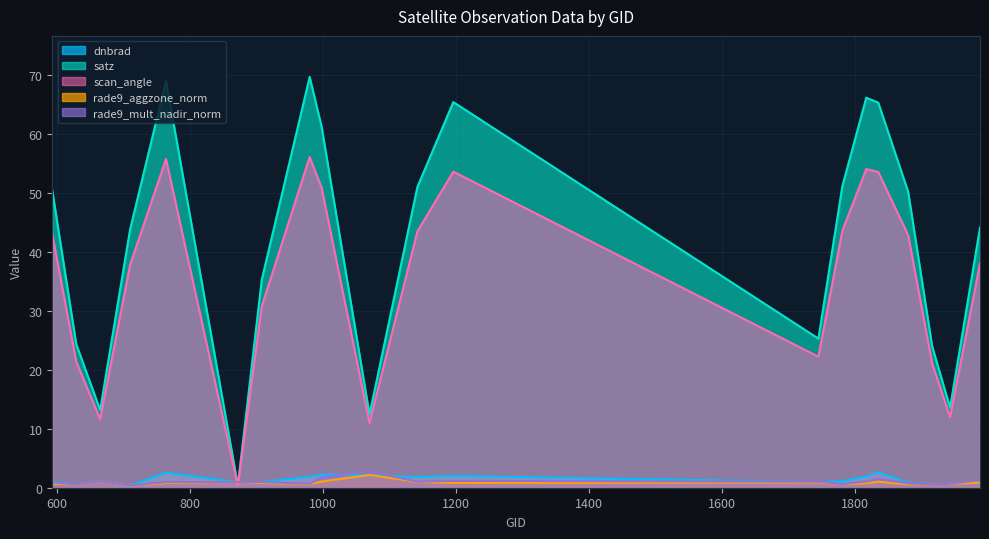

In scan_angle, how many points are lower than both neighbors (excluding endpoints)?

5